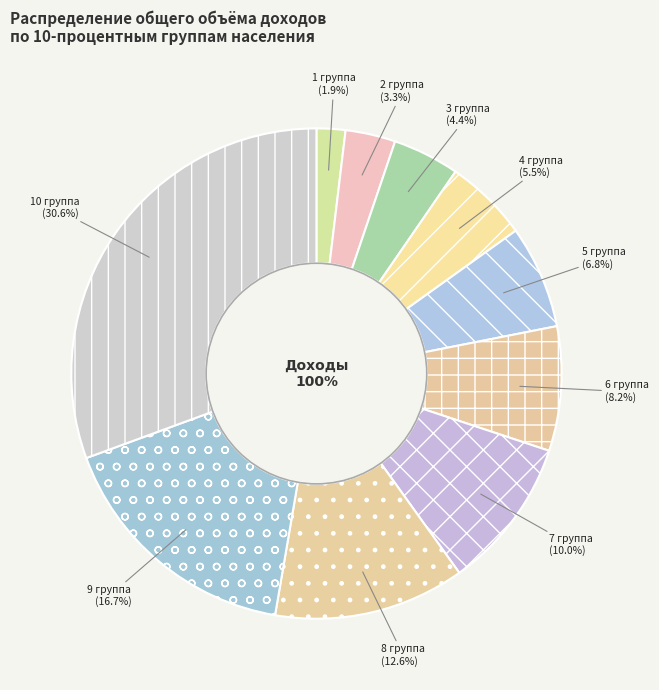

Is there any slice that represents more than half of the pie?

No